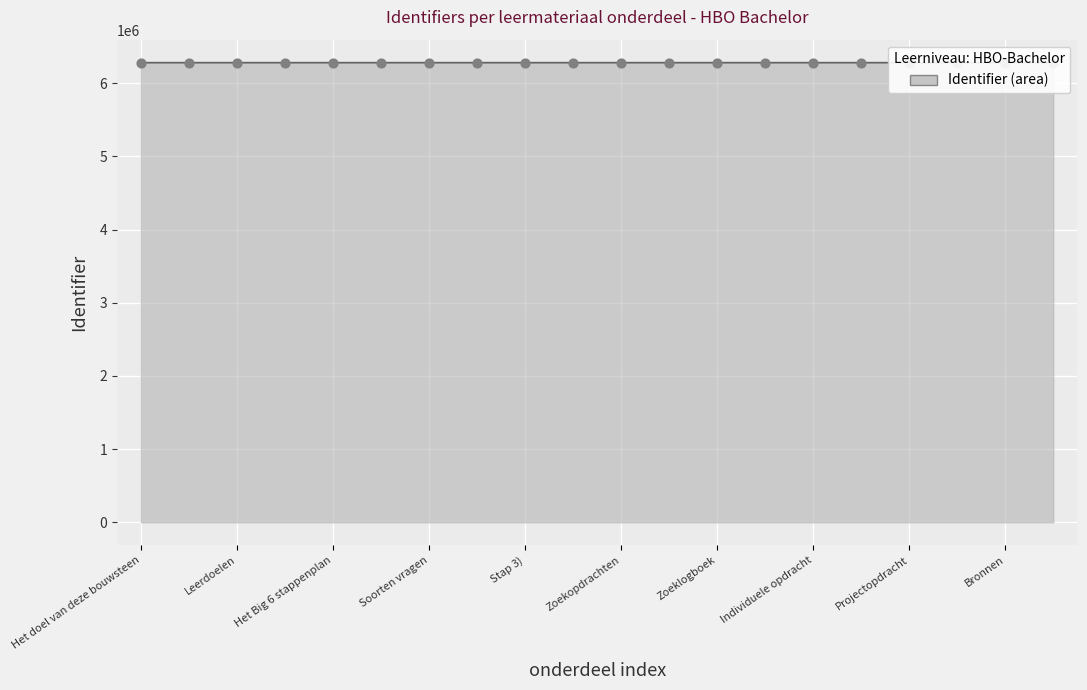

Which has a higher value, Soorten vragen or Zoekopdrachten?

Zoekopdrachten